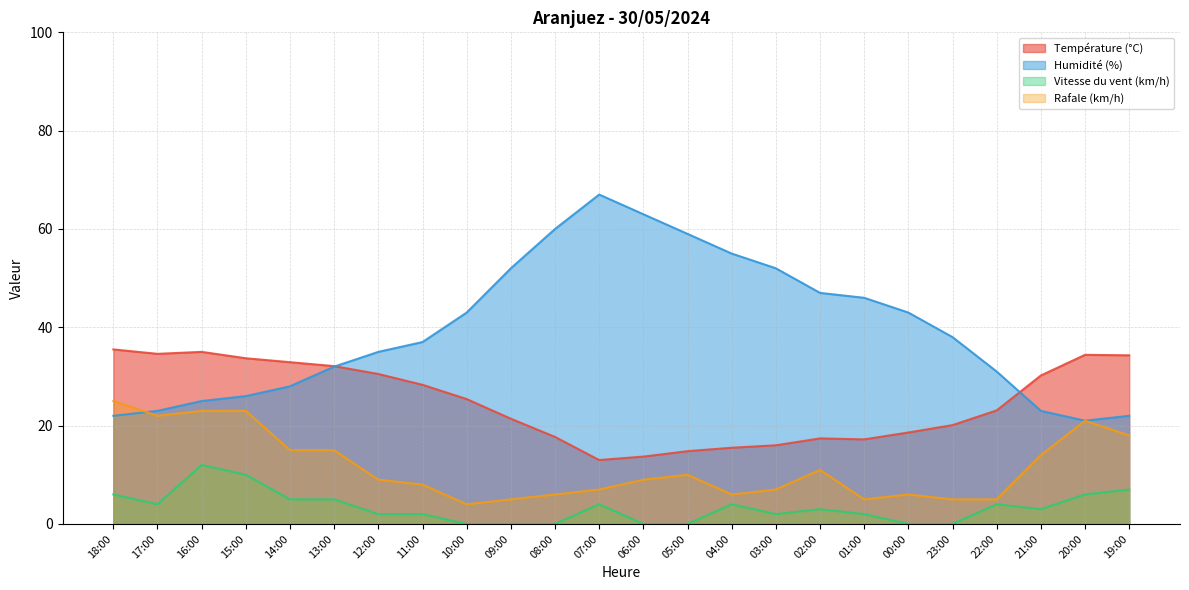

Which series changed the most between 08:00 and 21:00?

Humidité (%)